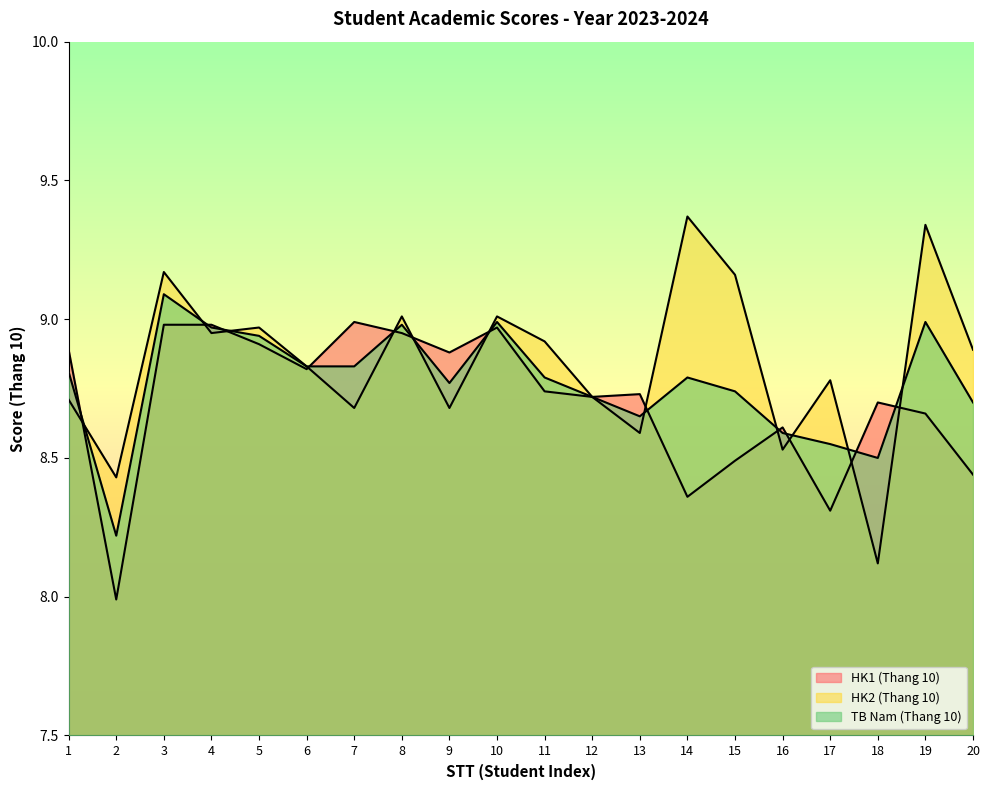

Between 3 and 13, which series saw the biggest shift?

HK2 (Thang 10)